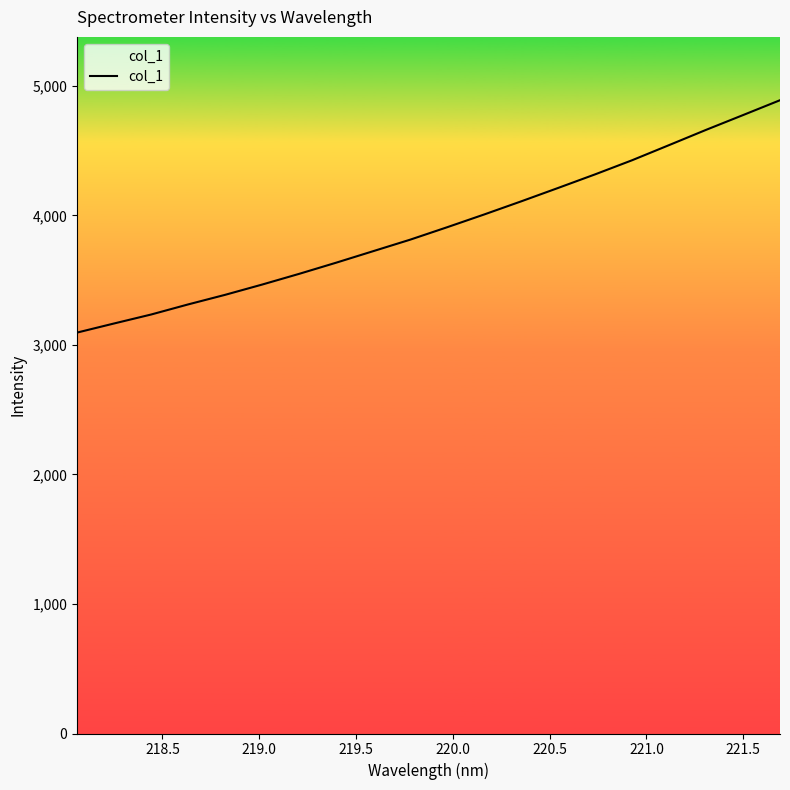

Reading left to right, extract all data points from this chart.

3095.2	3165.5	3234.6	3312.6	3386.7	3465.9	3548.6	3634.8	3723.6	3812.4	3908.5	4006.9	4108.1	4211.7	4316.7	4425.6	4542.4	4660.1	4774.1	4888.9